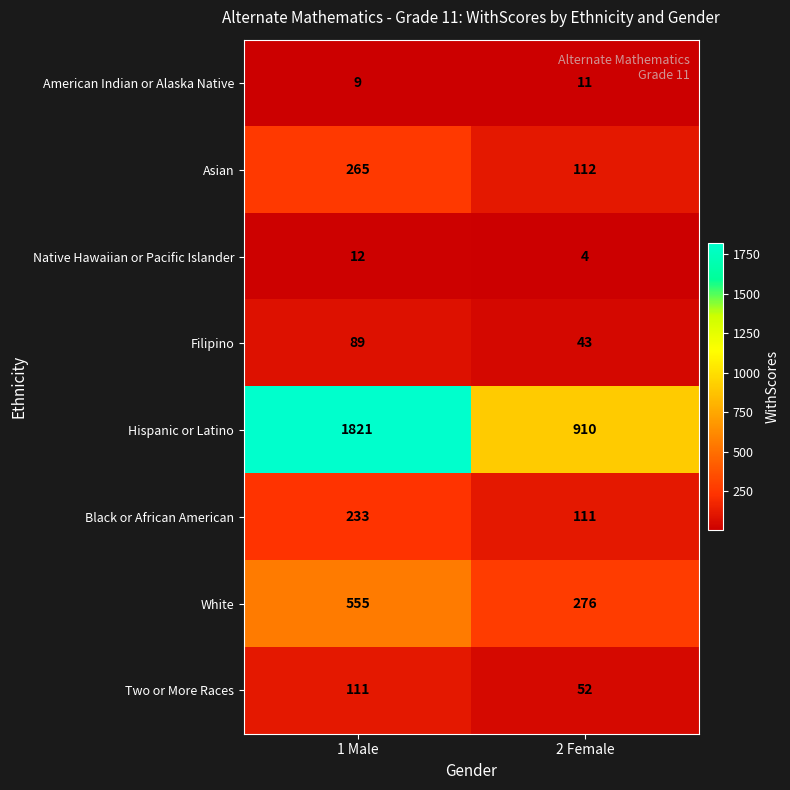

What is the difference between the Asian values at 1 Male and 2 Female?

153